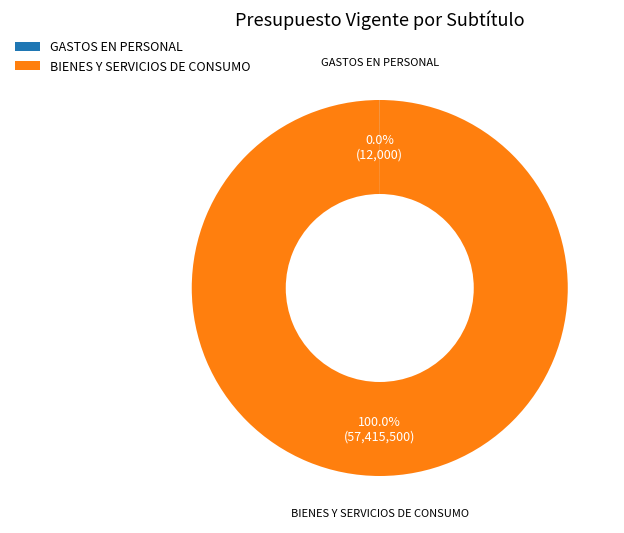

What is the majority slice?

BIENES Y SERVICIOS DE CONSUMO